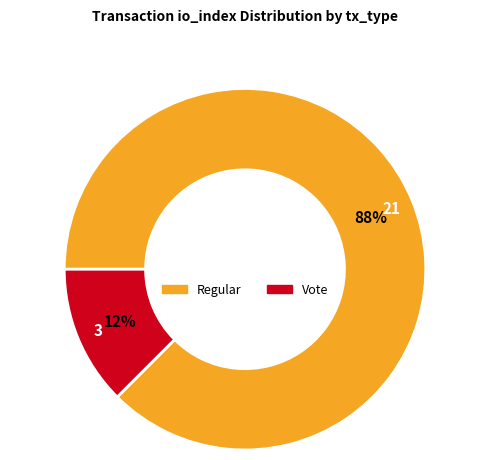

Is there any slice that represents more than half of the pie?

Yes